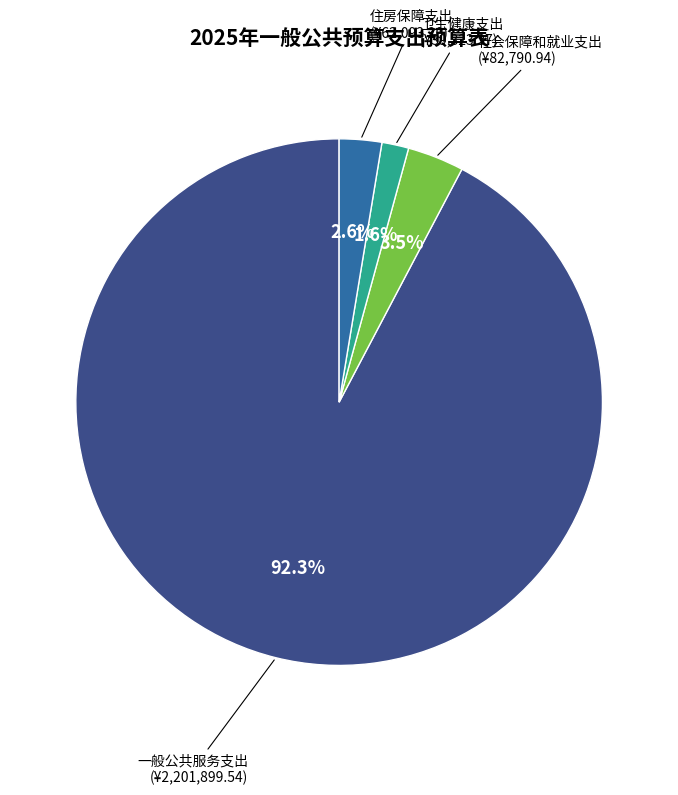

How many slices are in this pie chart?

4